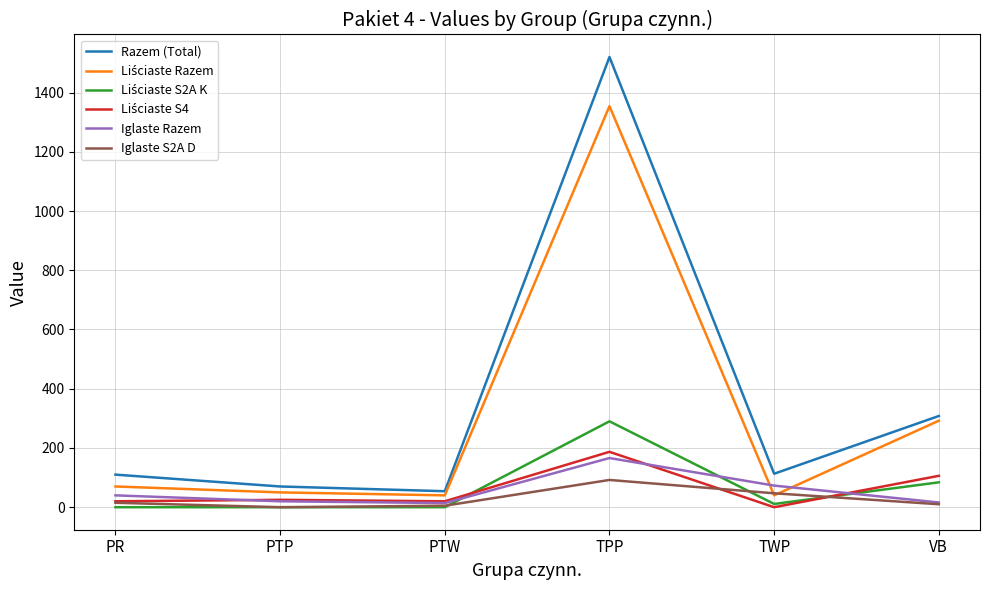

Which series has the widest spread of values?

Razem (Total)